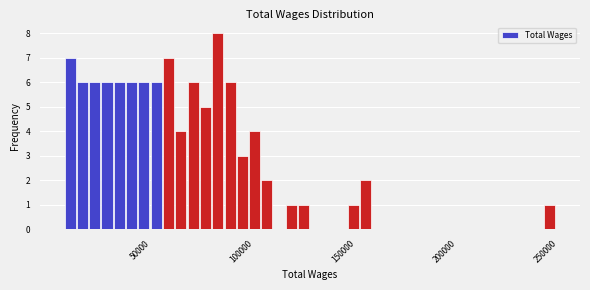

Around what value on the x-axis is the tallest bar? Give the approximate position of its centre, as read against the axis.

90000